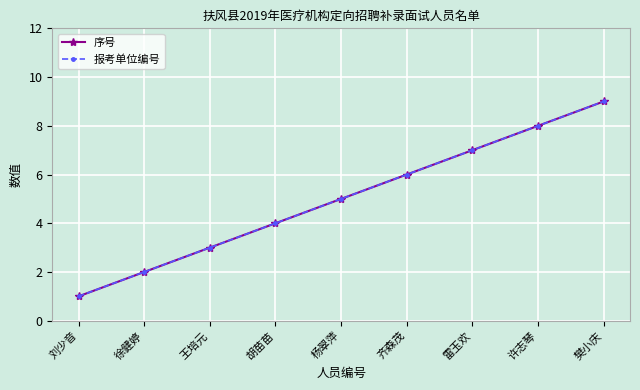

Which category has the highest value across all series?

樊小庆